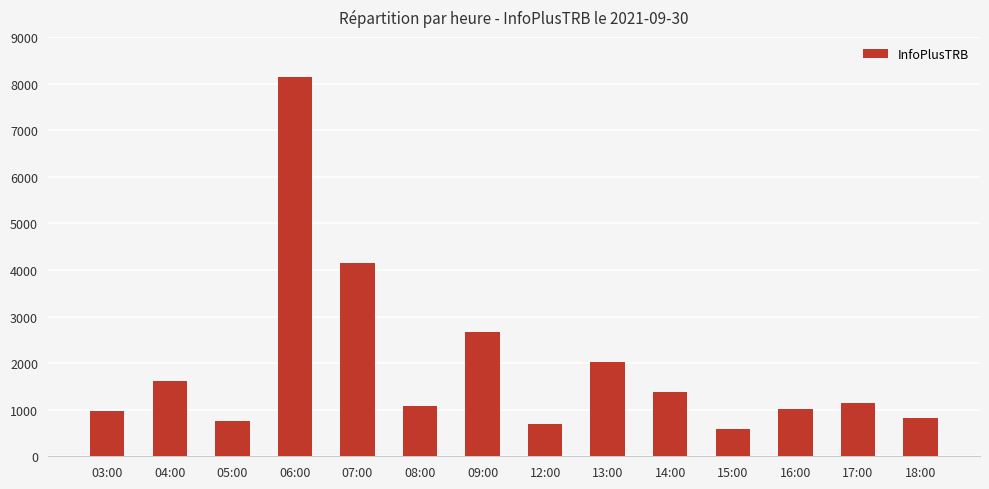

Between 04:00 and 16:00, which is larger?

04:00